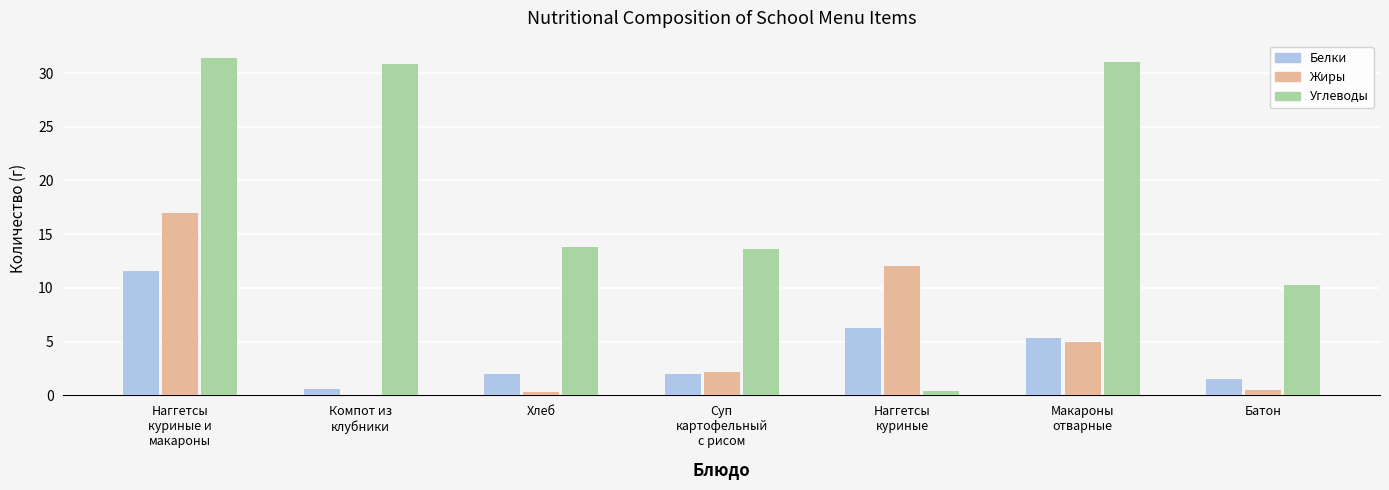

What is the sum of all Жиры values?

37.1